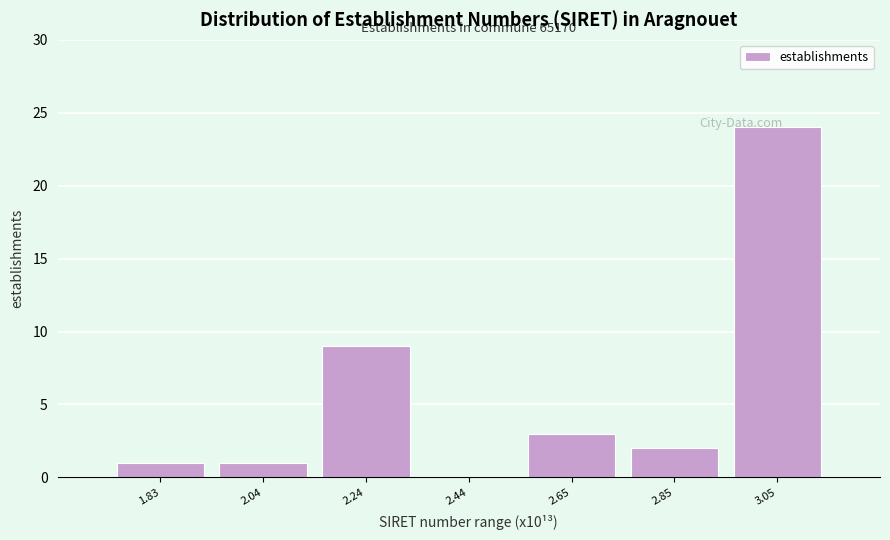

Is it true that the value at 2.24 is 14?

False